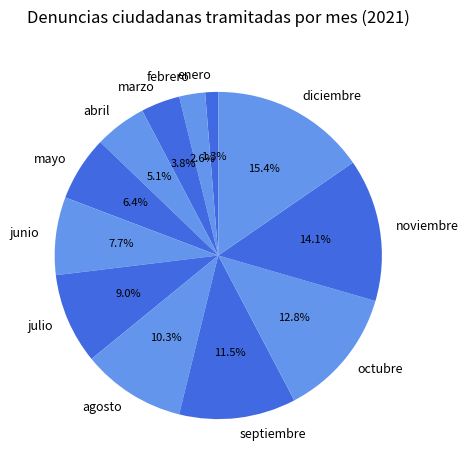

Combined, what portion of the pie is enero and abril?

6.4%